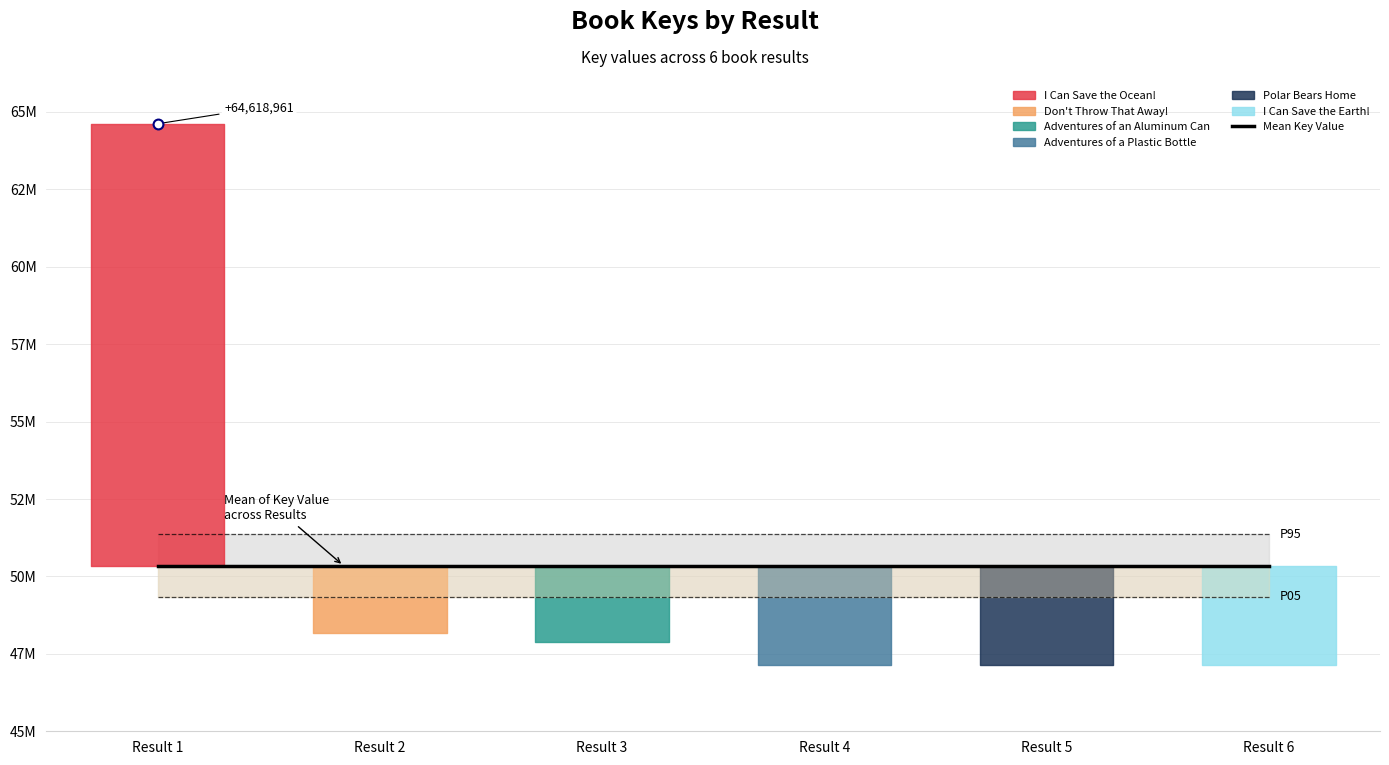

Between 6 and 1, which is larger?

1